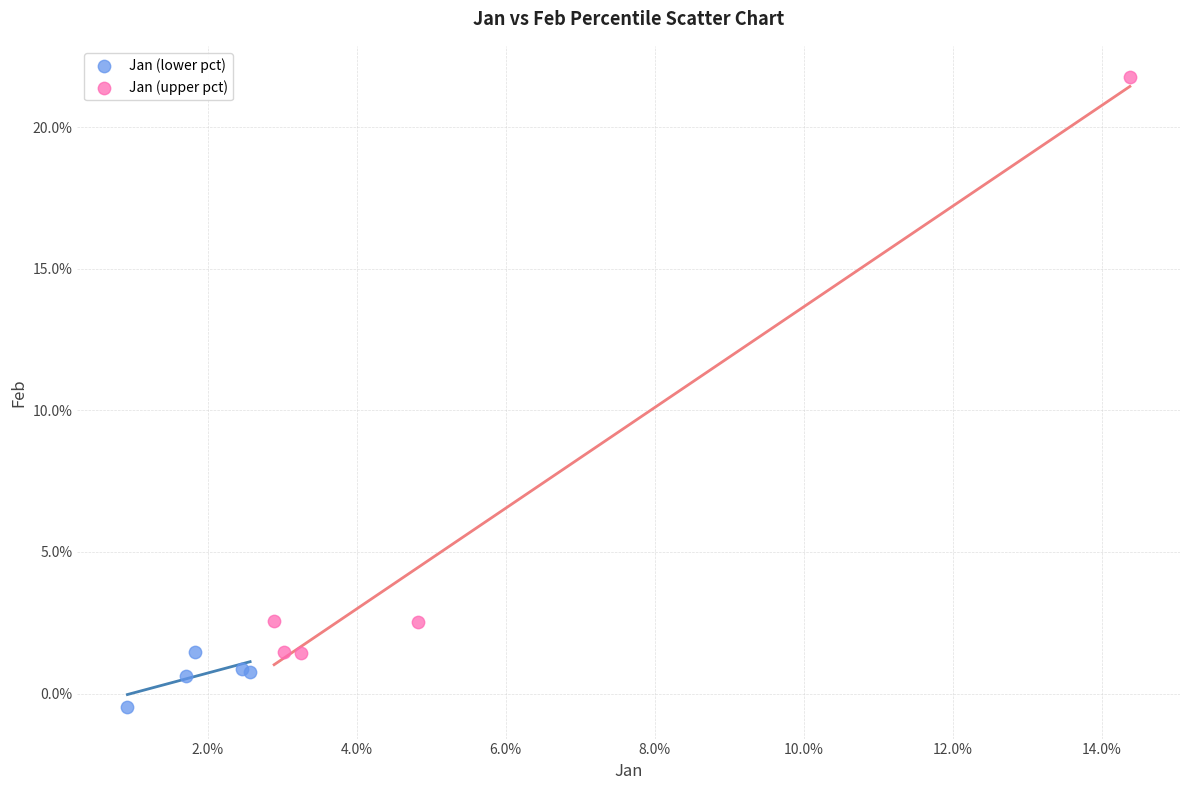

Which series reaches the maximum Y coordinate?

Jan (upper pct)